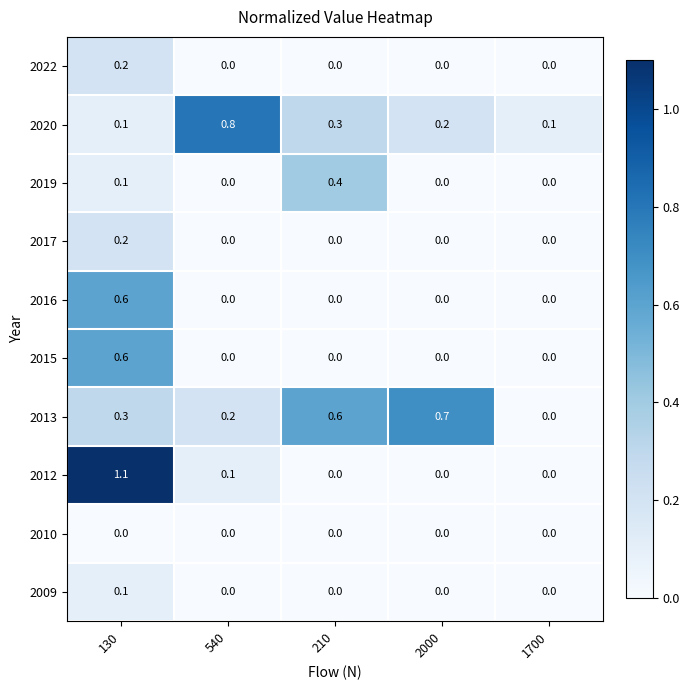

How many series are shown in this chart?

10